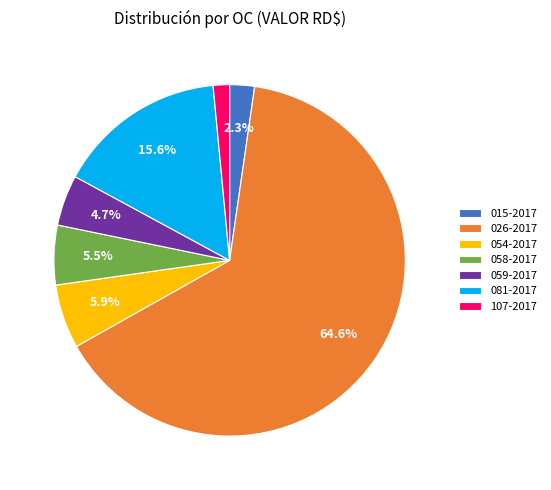

How many segments does this pie chart have?

7